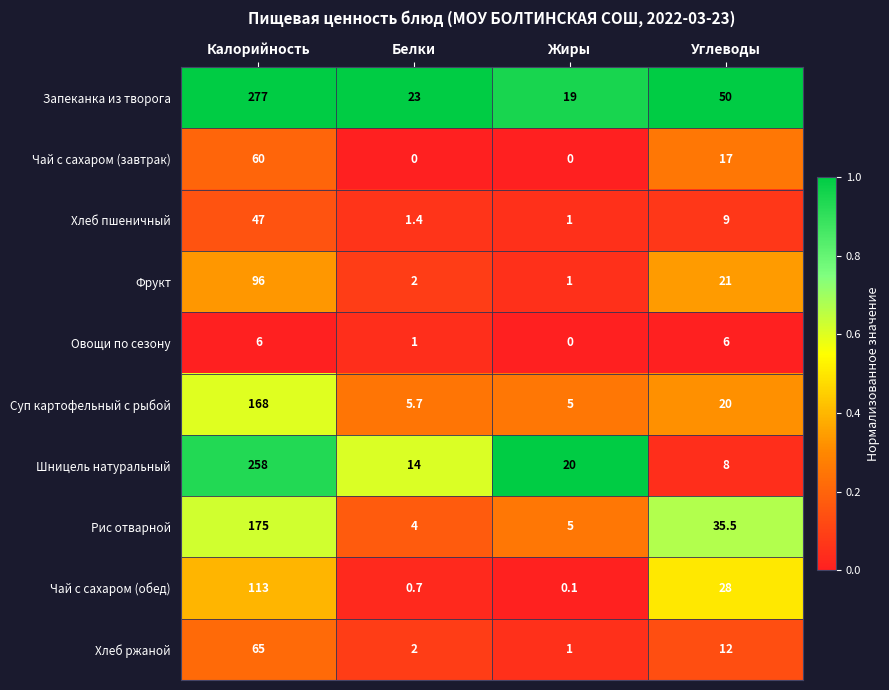

Which series has the largest range (max minus min)?

Запеканка из творога